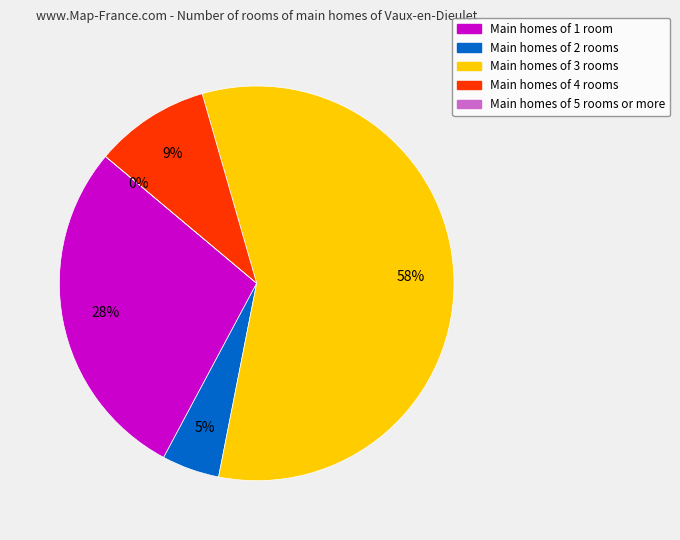

Rank the categories by value from highest to lowest.

K, I, L, J, M